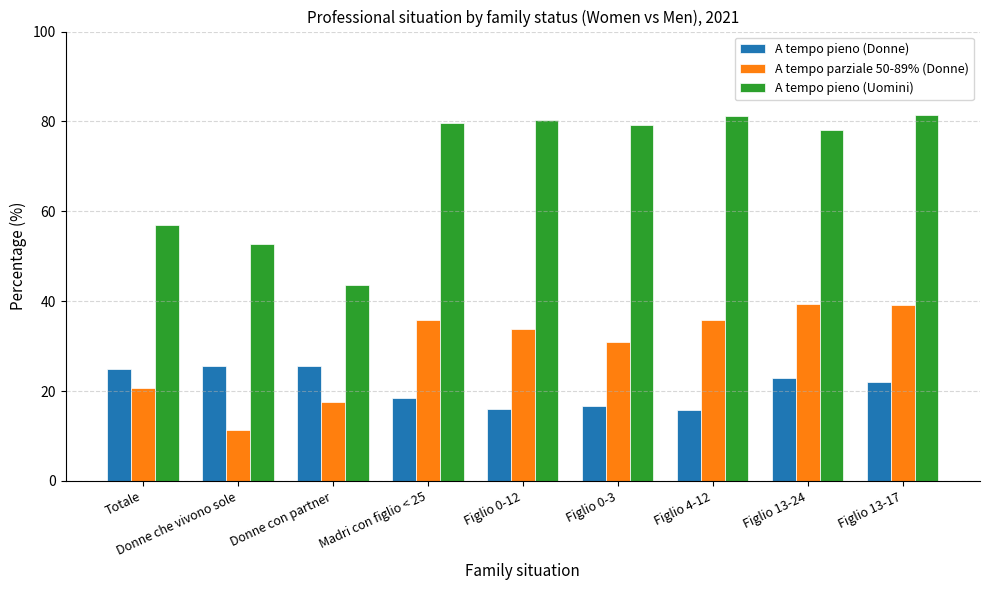

Rank the series at Donne che vivono sole from lowest to highest value.

A tempo parziale 50-89% (Donne), A tempo pieno (Donne), A tempo pieno (Uomini)